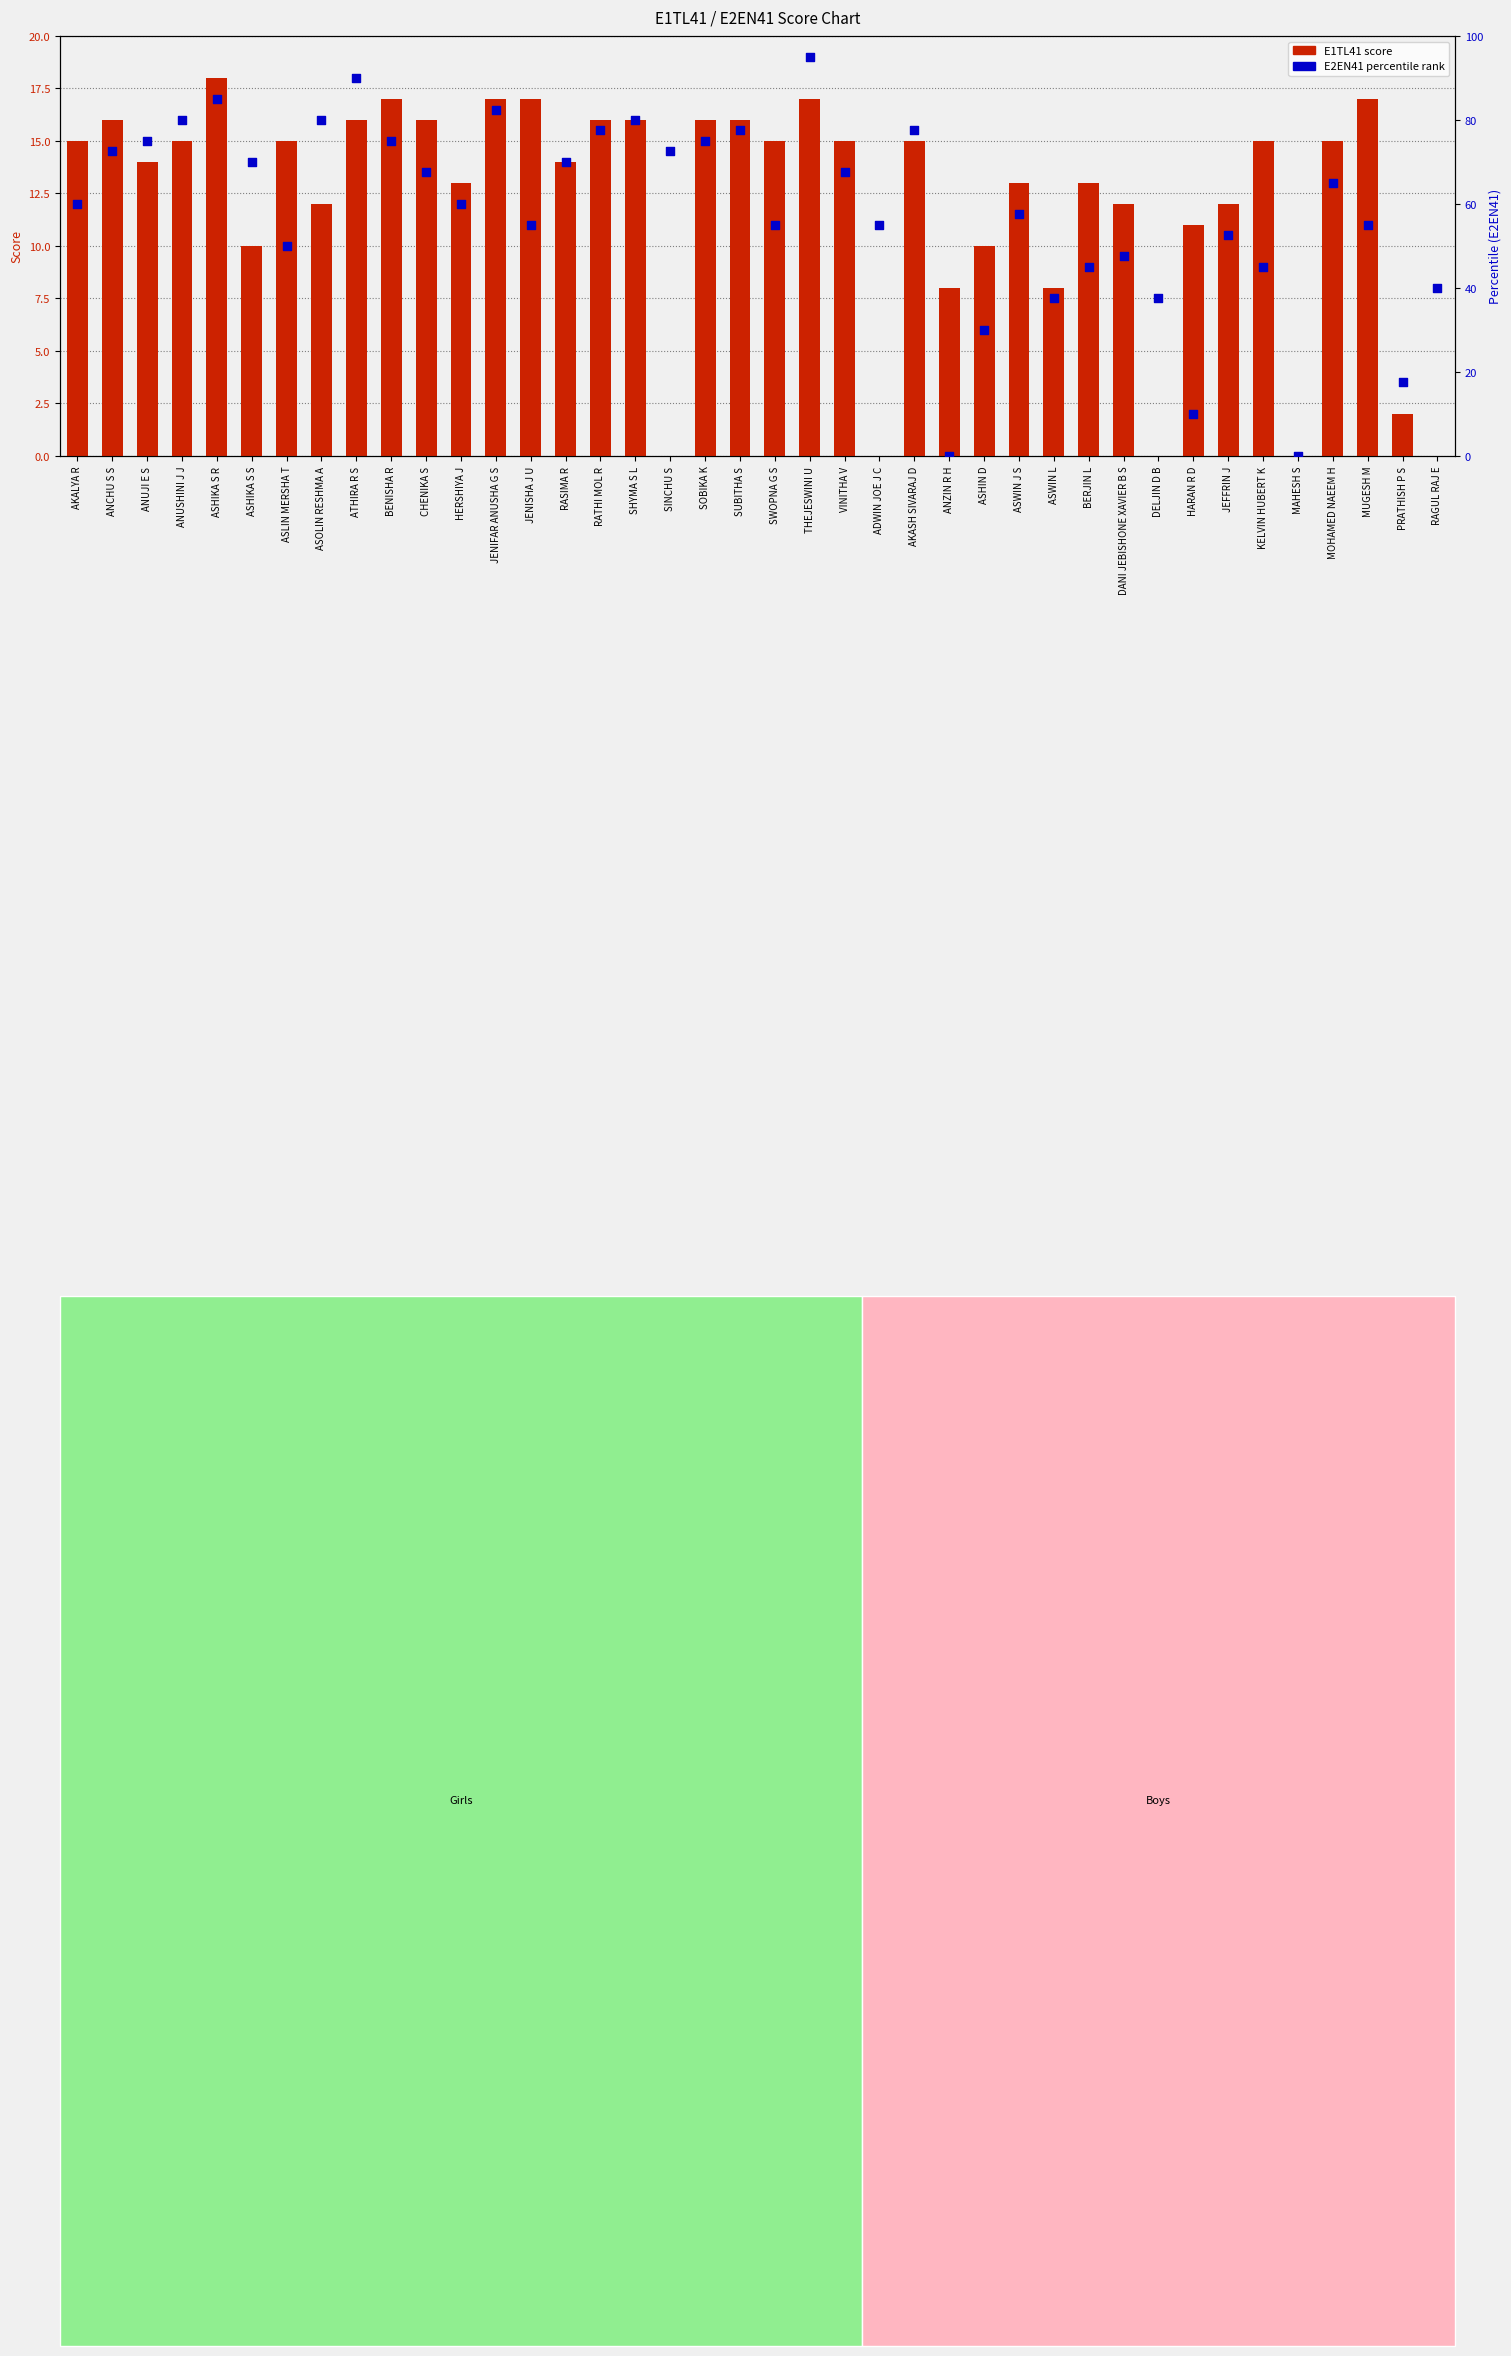

Is the value of E2EN41 percentile at MUGESH M greater than the value of E1TL41 score at SINCHU S?

Yes